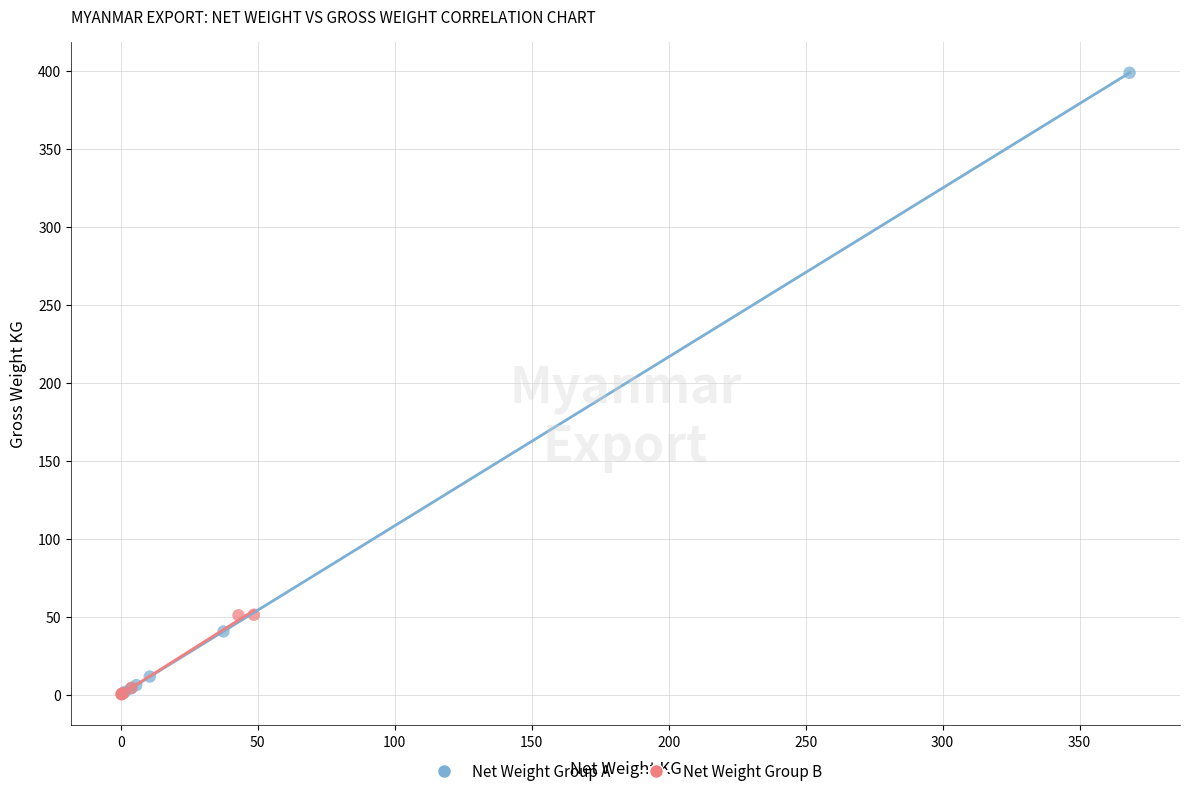

Which series has the widest spread of Y values?

Net Weight Group A